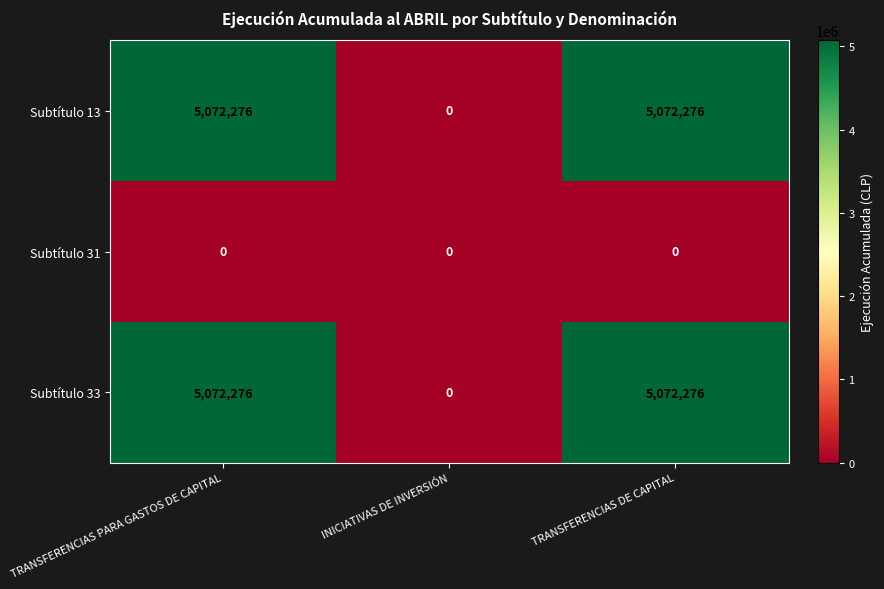

Reading left to right, what are all the values shown in this chart?

Subtítulo 13: 5072276	0	5072276
Subtítulo 31: 0	0	0
Subtítulo 33: 5072276	0	5072276